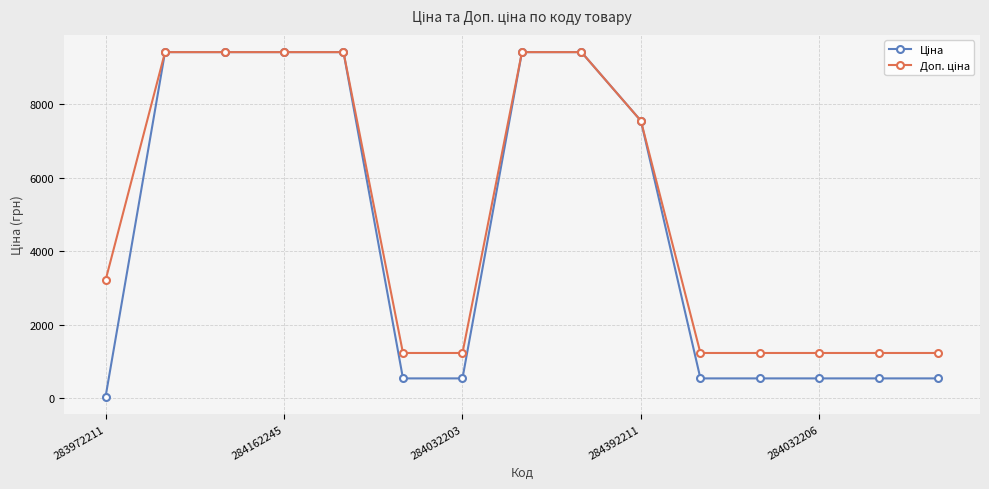

What is the greatest value displayed?

9416.9